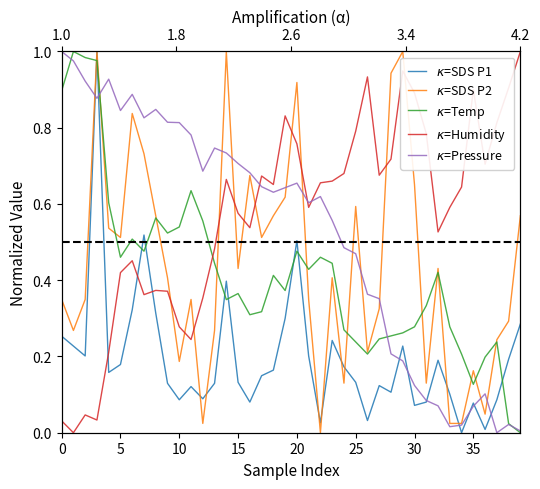

True or false: $\kappa$=SDS P1 and $\kappa$=Humidity cross at least once.

True